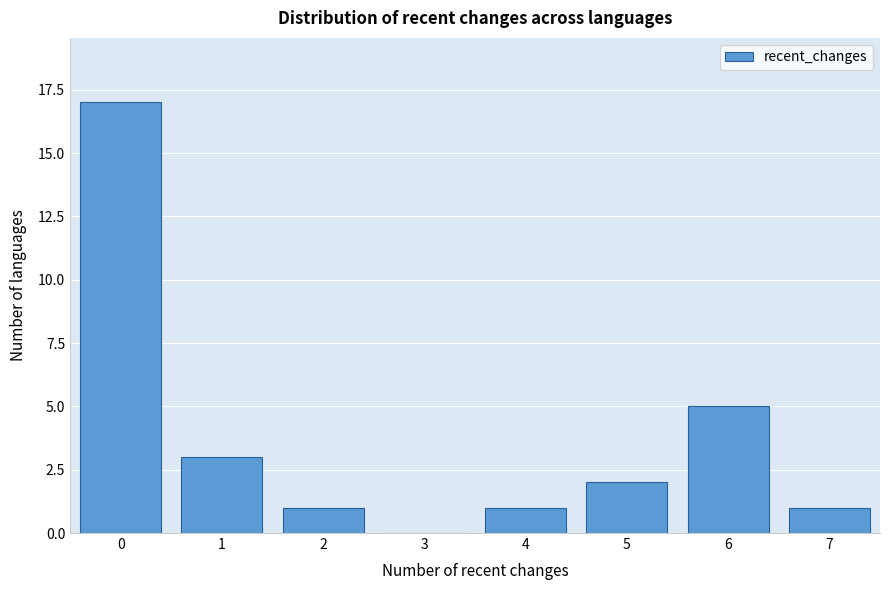

Reading left to right, list all the values displayed in this chart.

0=17	1=3	2=1	3=0	4=1	5=2	6=5	7=1